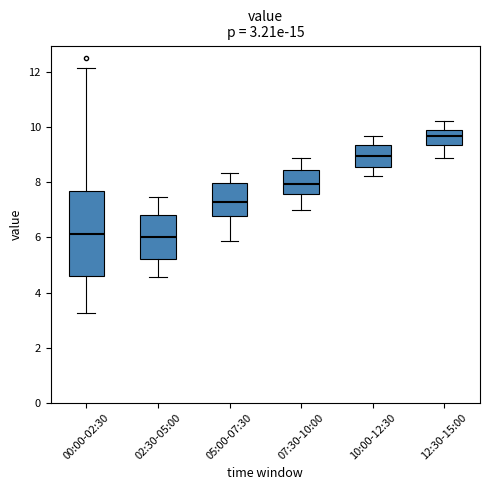

Which box has the highest median line?

12:30-15:00